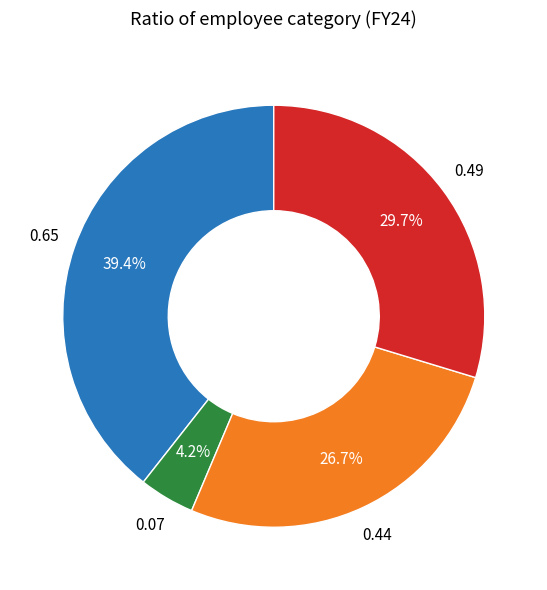

Is there any slice that represents more than half of the pie?

No